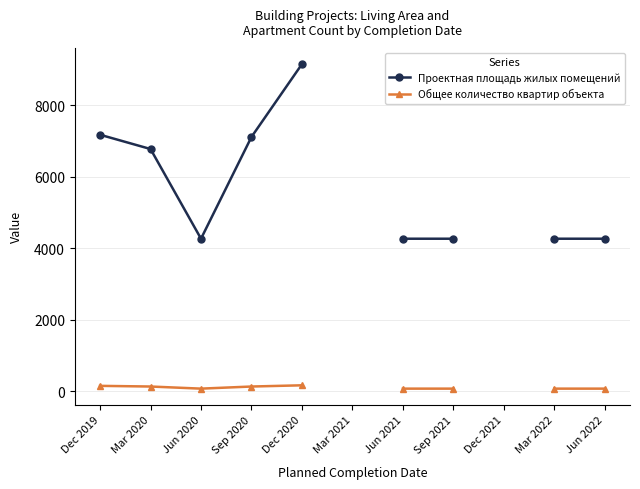

Is it true that Общее количество квартир объекта equals 139.0 at Sep 2020?

True